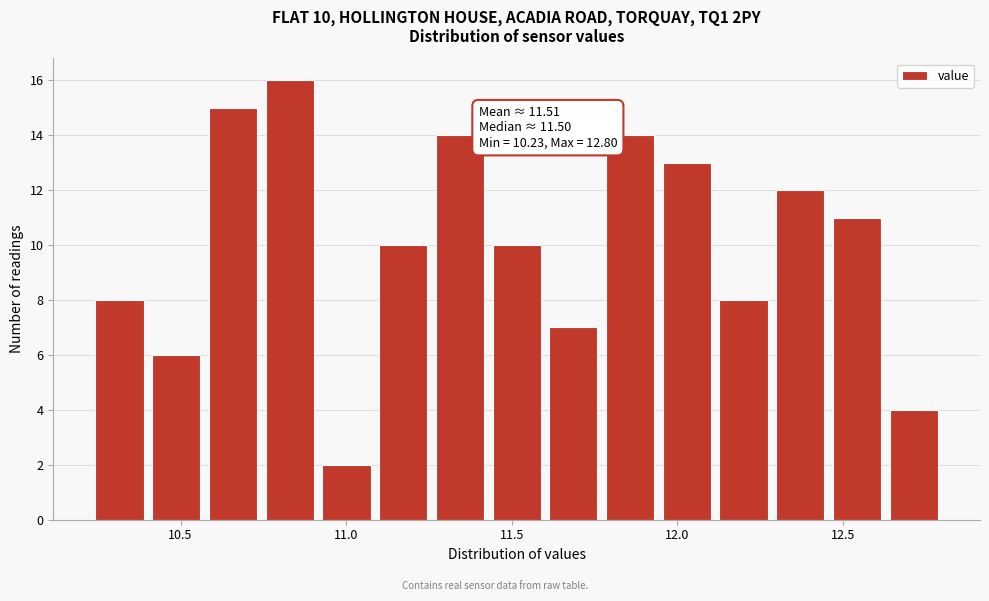

Around what value on the x-axis is the tallest bar? Give the approximate position of its centre, as read against the axis.

10.85